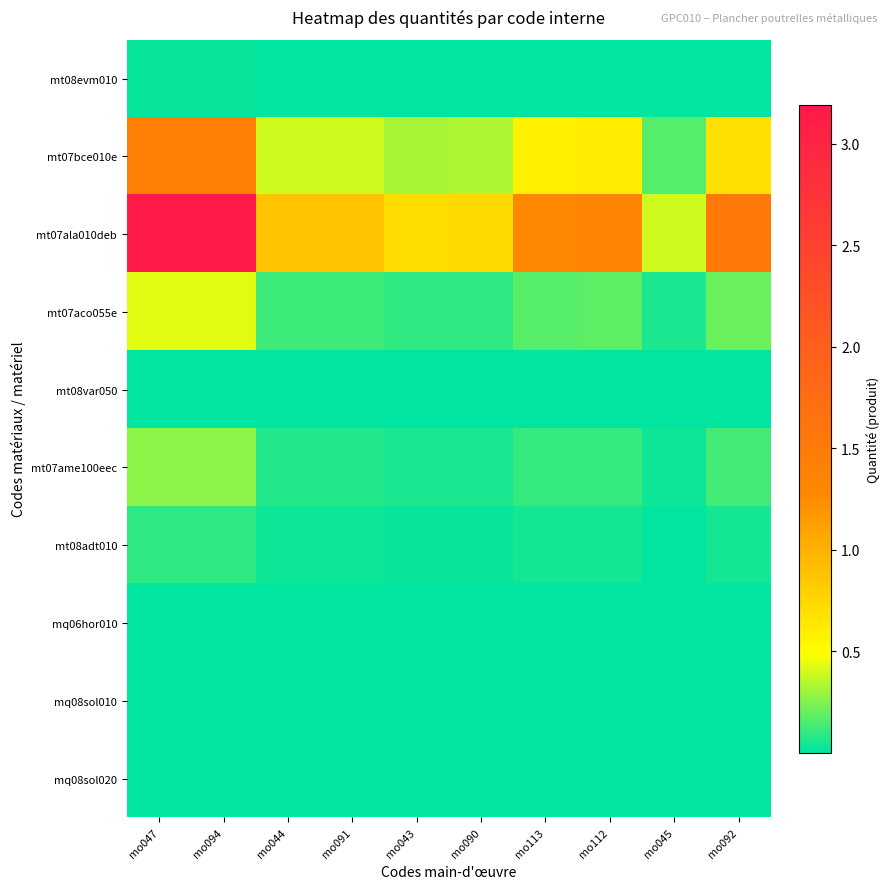

At which category is the sum across all series the highest?

mo047